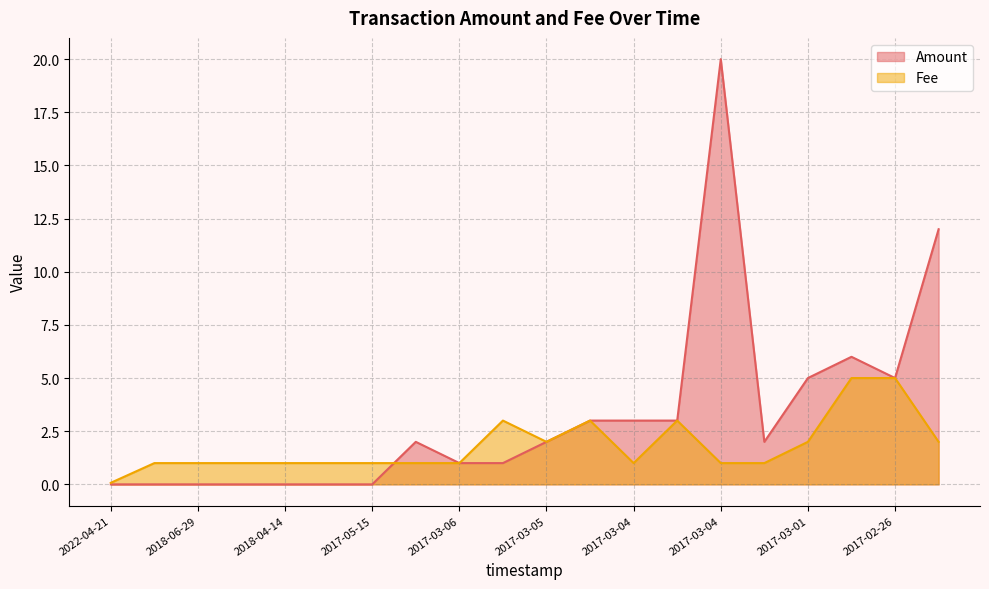

Reading left to right, extract all data points from this chart.

Amount: 0.0	0.0	0.0	0.0	0.0	0.0	0.0	2.0	1.0	1.0	2.0	3.0	3.0	3.0	20.0	2.0	5.0	6.0	5.0	12.0
Fee: 0.1	1.0	1.0	1.0	1.0	1.0	1.0	1.0	1.0	3.0	2.0	3.0	1.0	3.0	1.0	1.0	2.0	5.0	5.0	2.0